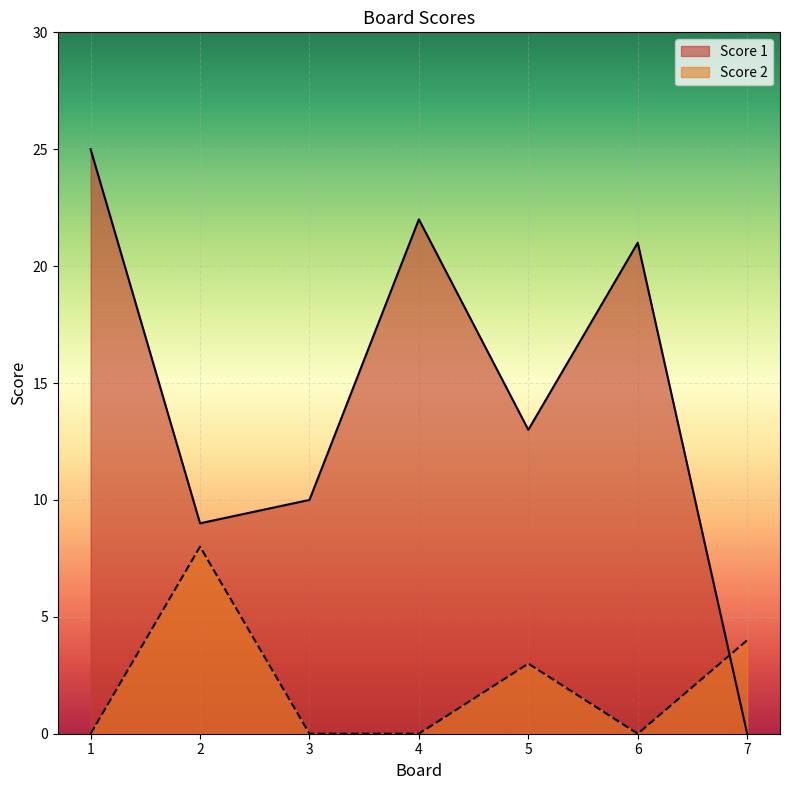

Which series changed the most between 3 and 7?

Score 1